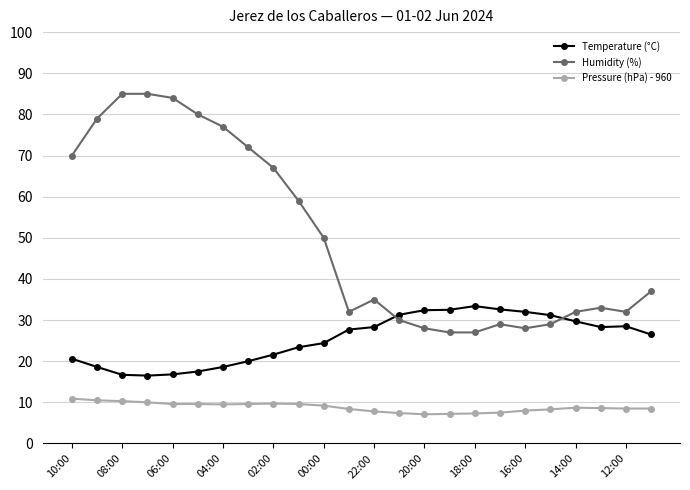

True or false: Pressure (hPa) - 960 and Temperature (°C) cross at least once.

False